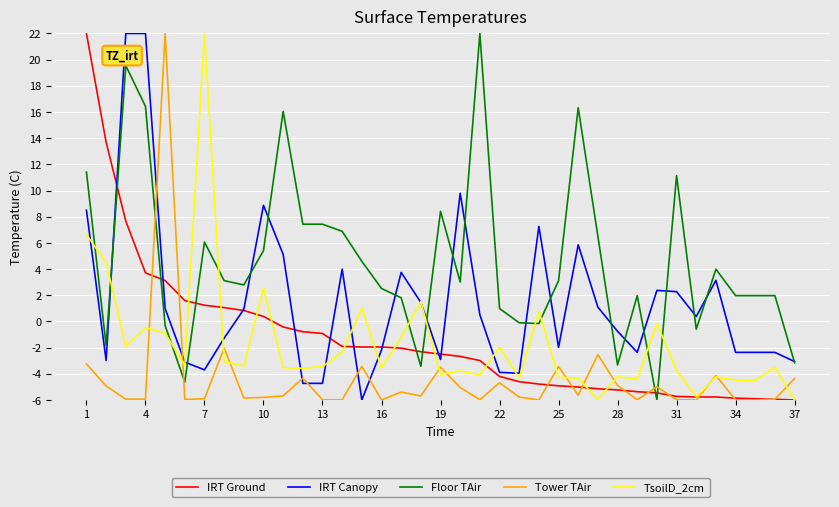

True or false: IRT Canopy and Tower TAir intersect in this chart.

True